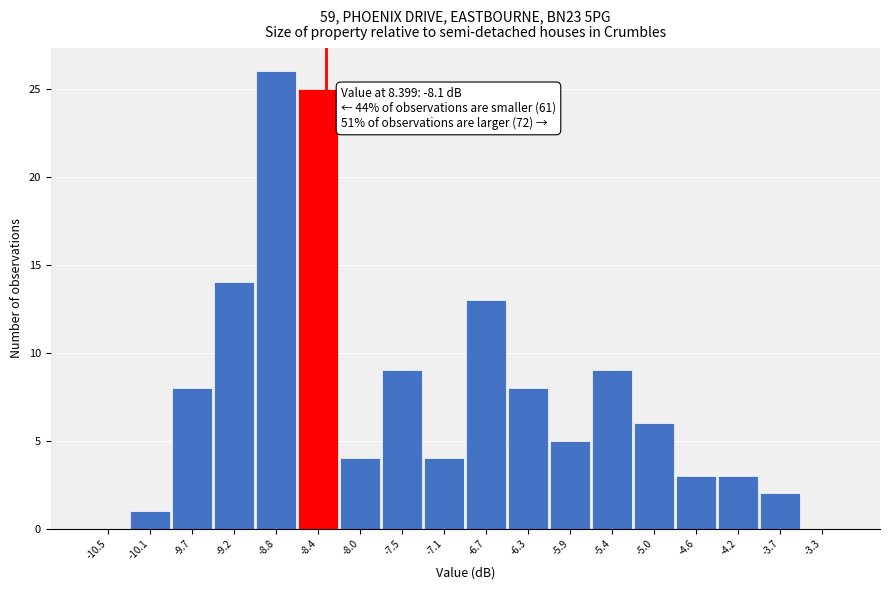

Reading left to right, extract all data points from this chart.

-10.5=0	-10.1=1	-9.7=8	-9.2=14	-8.8=26	-8.4=25	-8.0=4	-7.5=9	-7.1=4	-6.7=13	-6.3=8	-5.9=5	-5.4=9	-5.0=6	-4.6=3	-4.2=3	-3.7=2	-3.3=0